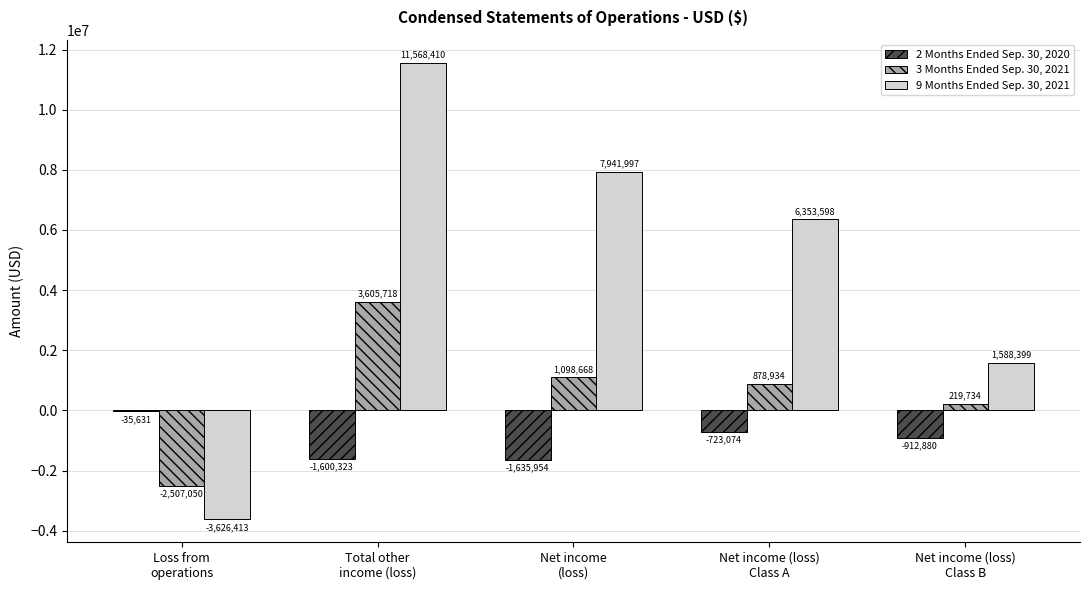

How many categories are shown in the chart?

5